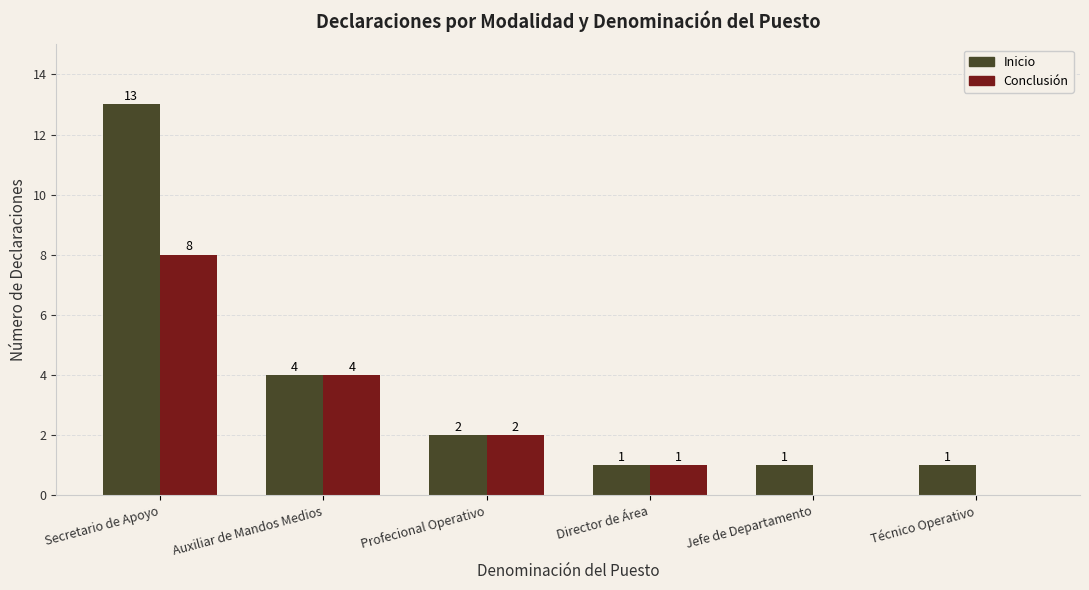

Count the number of categories in the chart.

6